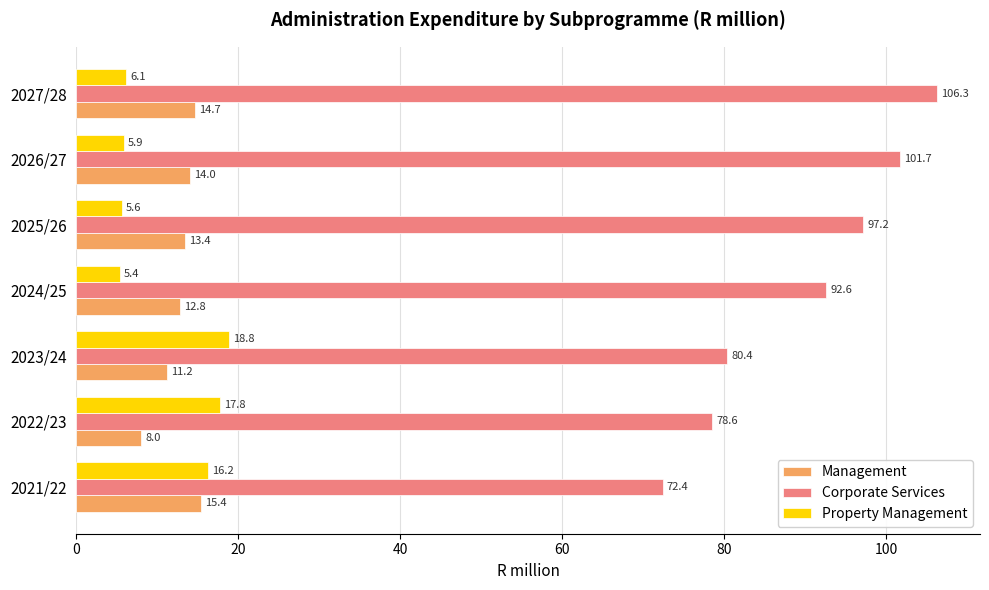

What is the lowest value of the Corporate Services series?

72.4